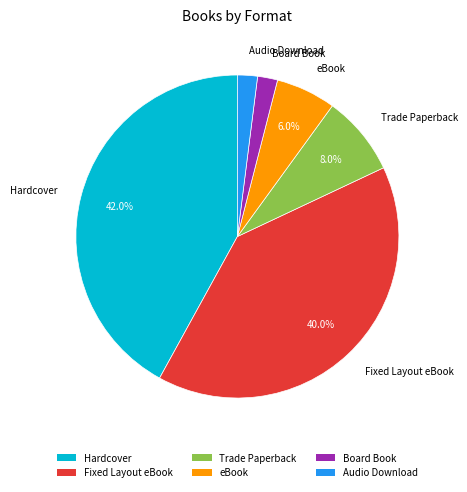

Does Trade Paperback account for over 50% of the chart?

No